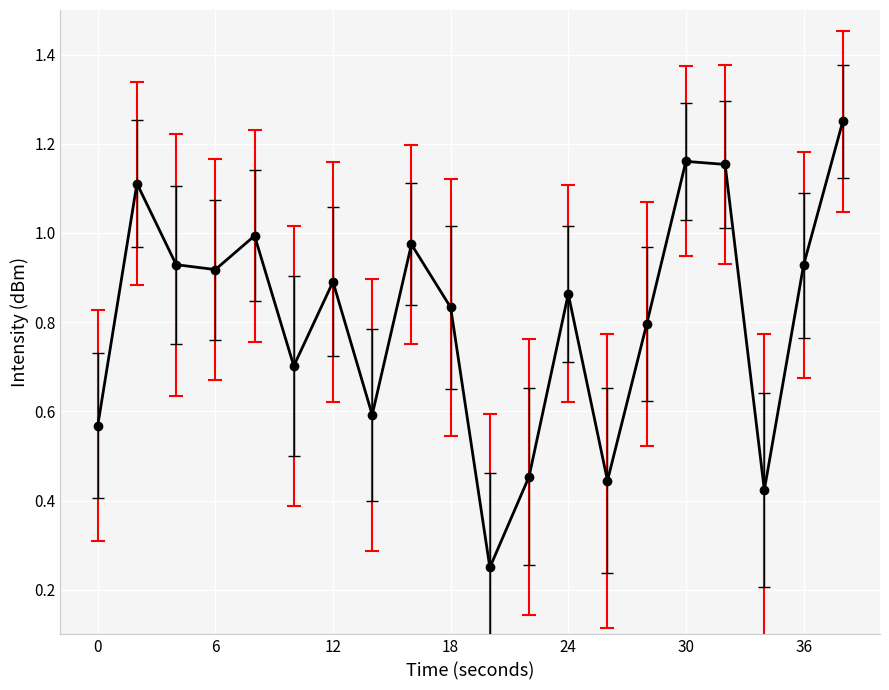

True or false: there are more than 0 points higher than both neighbors.

True